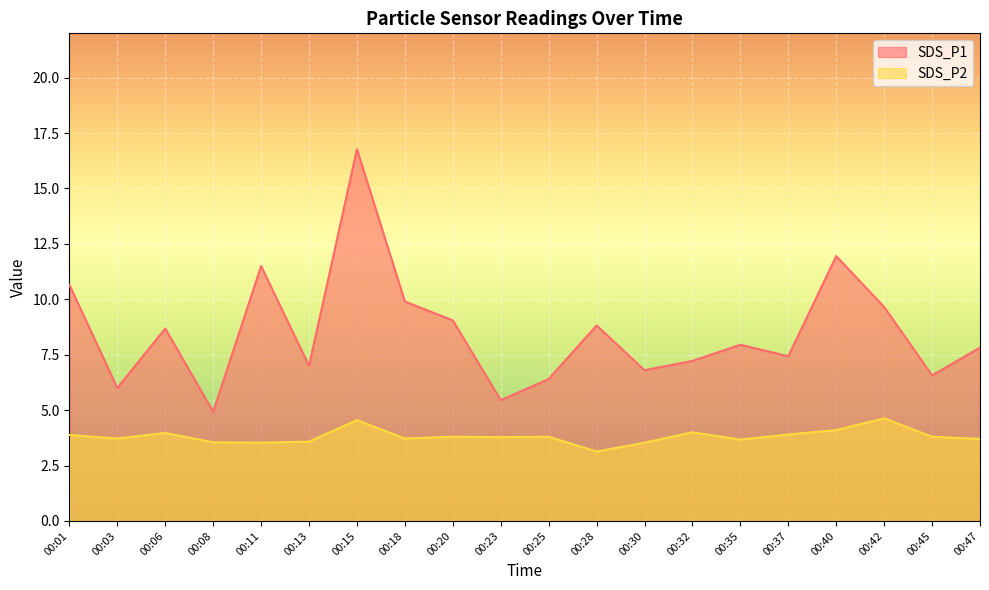

At how many categories does at least one series exceed 6?

17